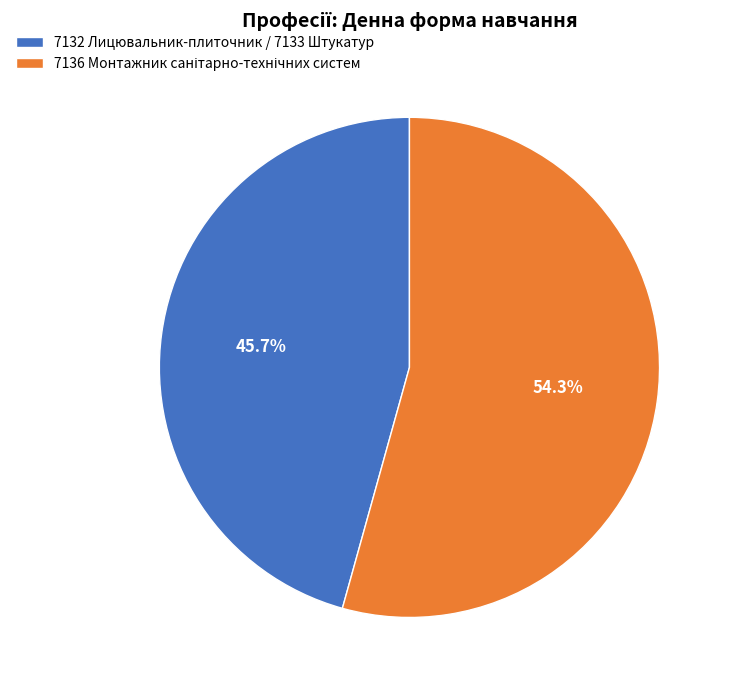

What portion of the pie excludes 7132 Лицювальник-плиточник / 7133 Штукатур?

54.3%